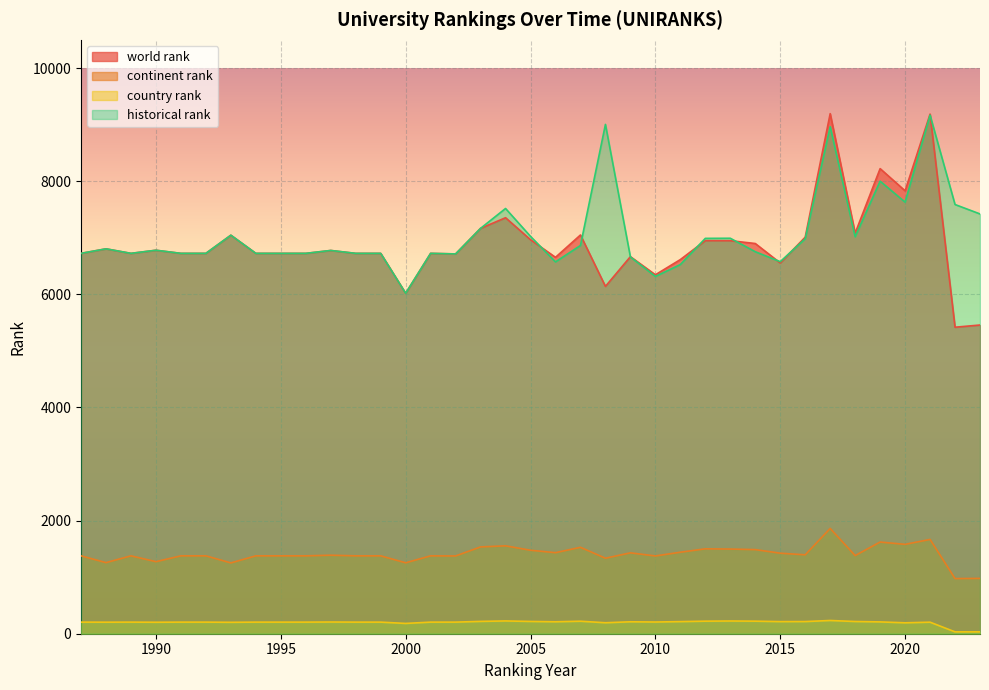

What is the difference between the maximum and minimum values in the country rank series?

201.0